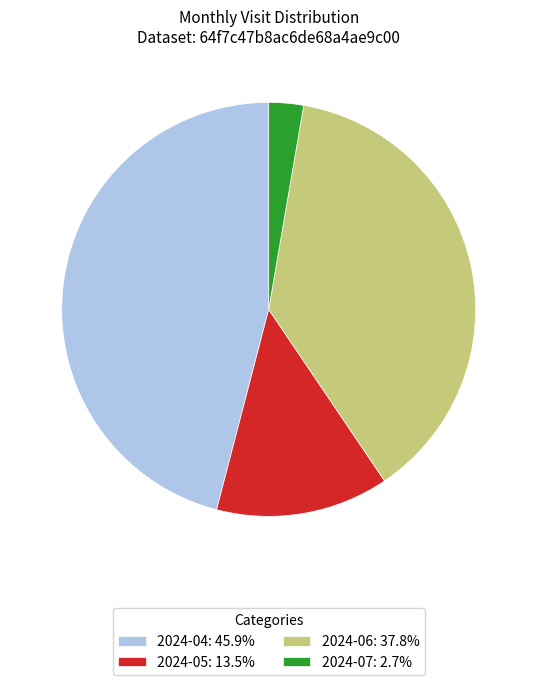

Which slice is the largest?

2024-04